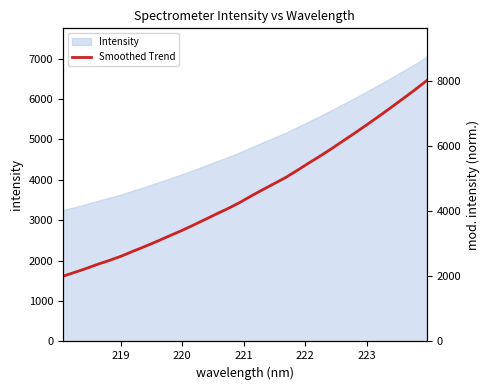

Does the chart display data point markers on the line(s)?

No